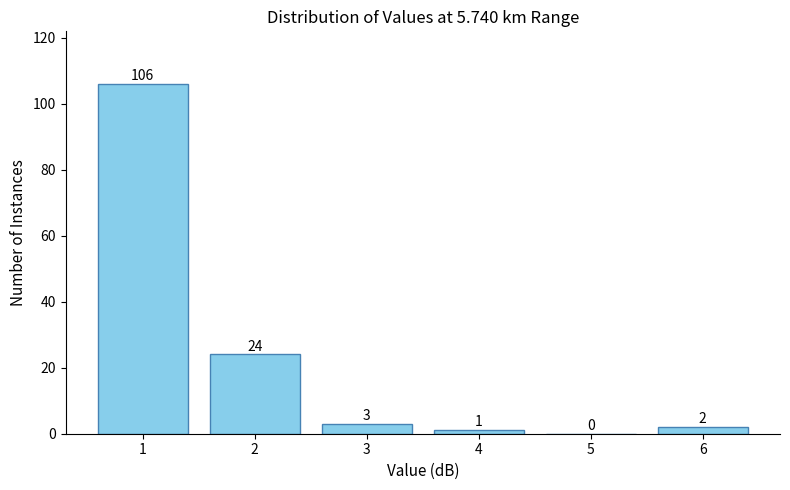

Reading left to right, transcribe all the data shown in this chart.

1=106	2=24	3=3	4=1	5=0	6=2